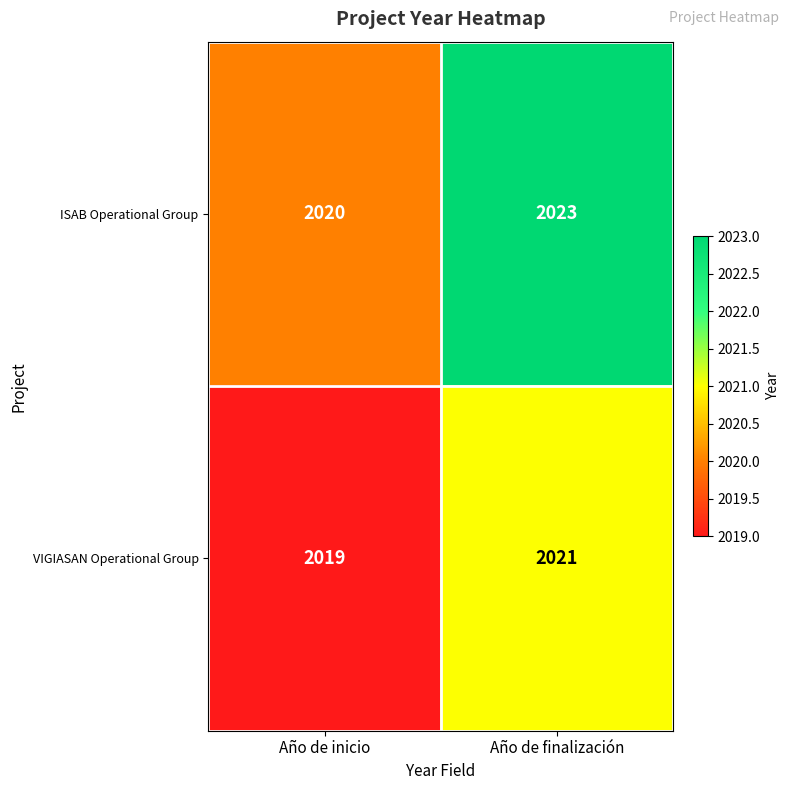

What is the average value of the ISAB Operational Group series?

2022